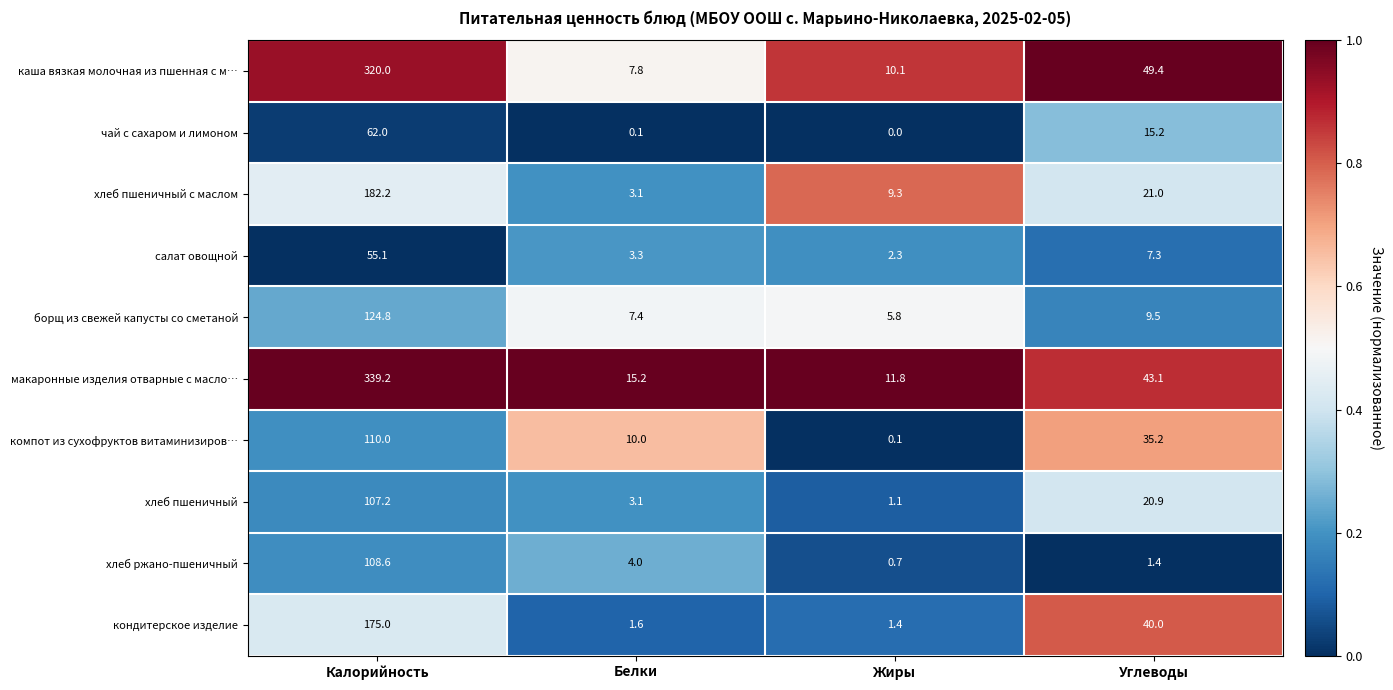

True or false: макаронные изделия отварные с масло… has a value of 11.8 at Жиры.

True